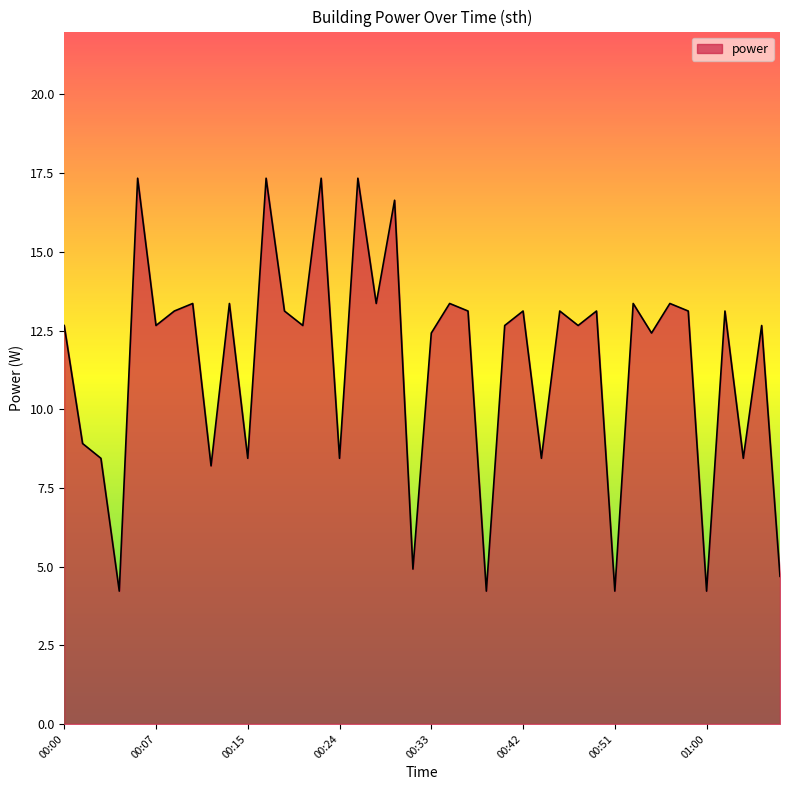

What is the difference between the maximum and minimum values?

13.1